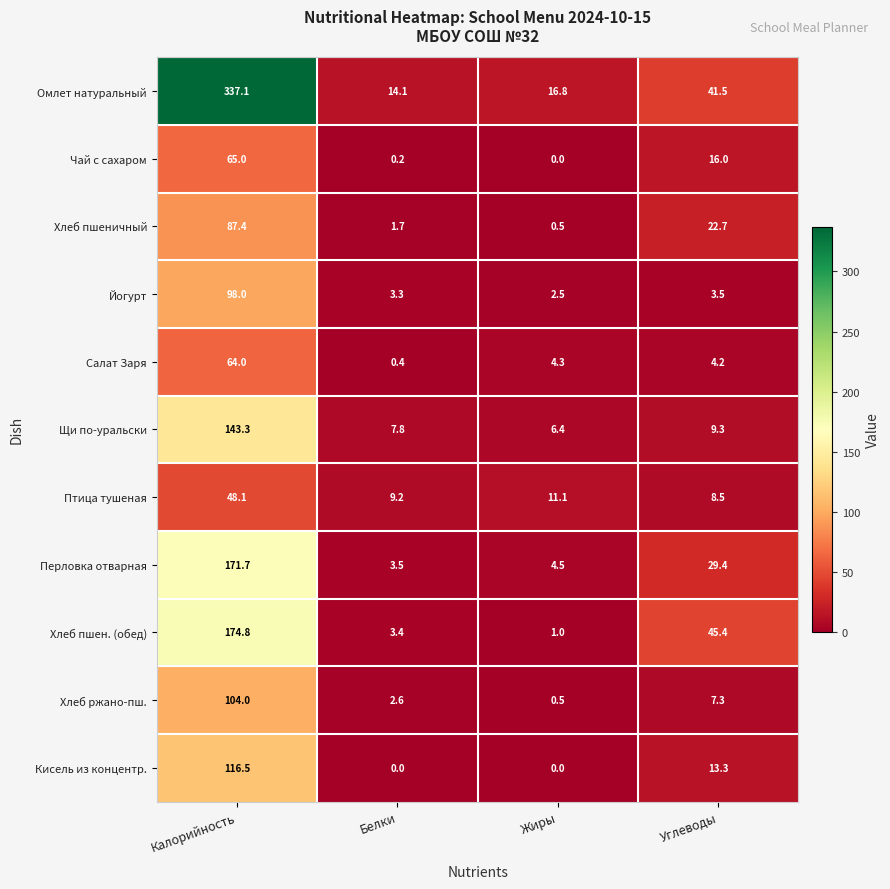

The value of Чай с сахаром at Калорийность is 115.6. True or false?

False